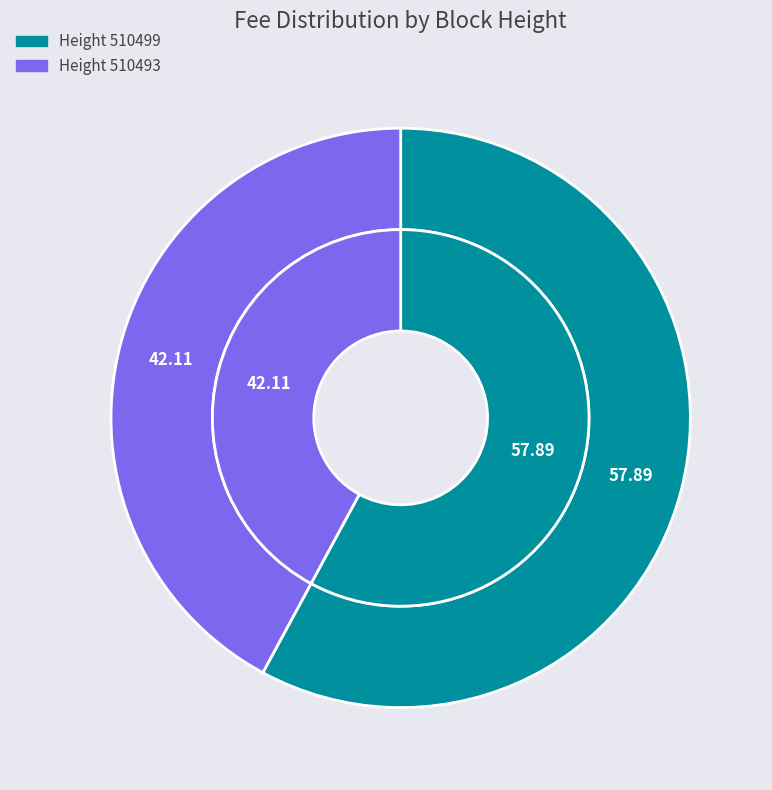

Which has a higher value, 510499 or 510493?

510499